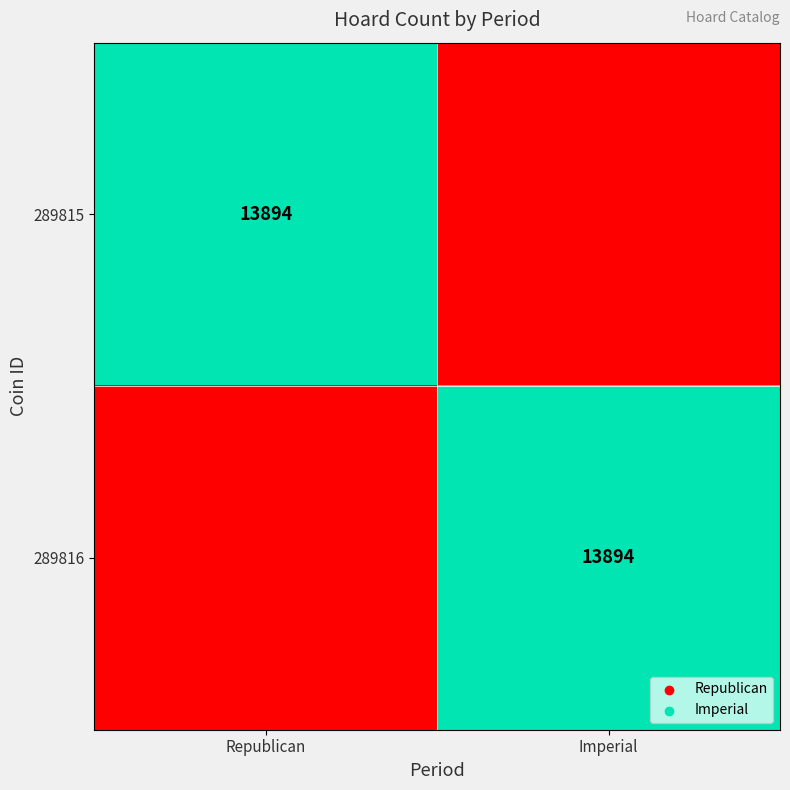

The 289815 series shows 13894 at Republican. True or false?

True